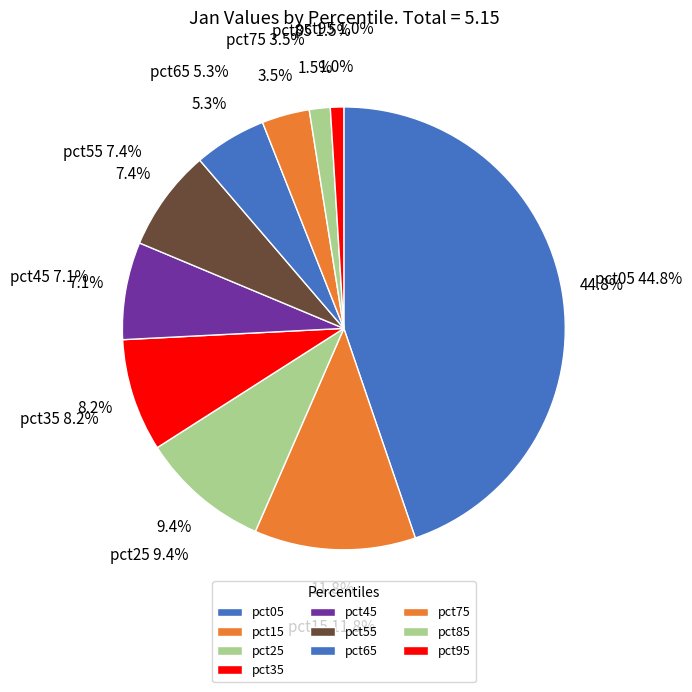

Count the number of slices in the pie.

10